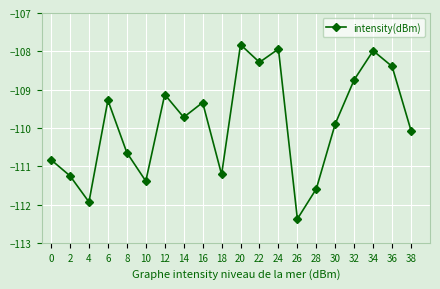

Read the value at 0.

-110.8